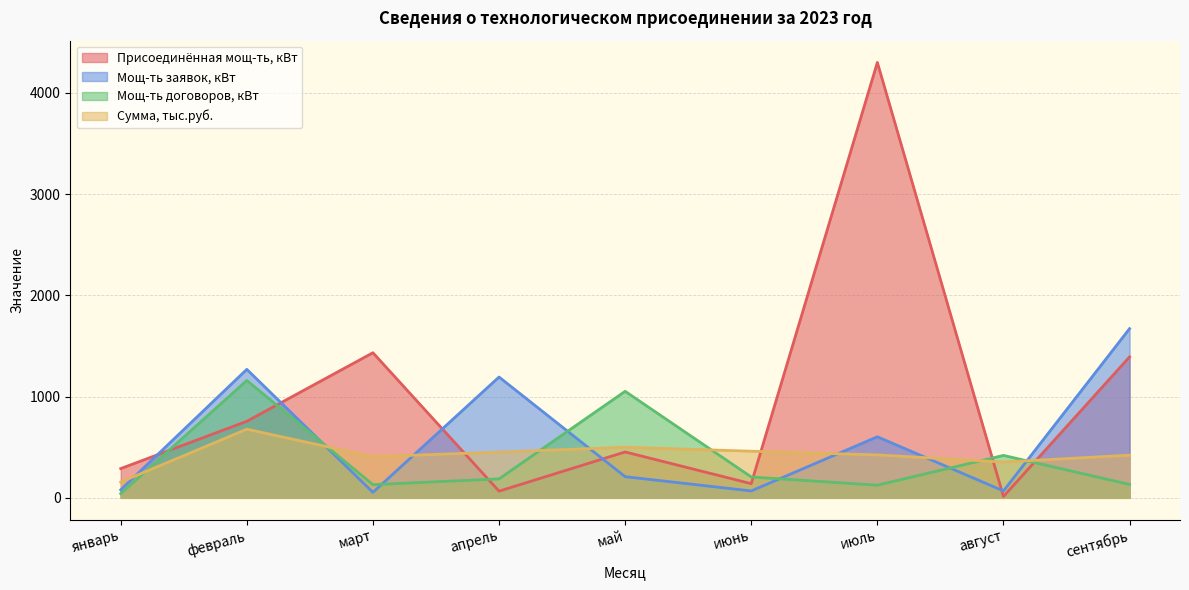

True or false: Присоединённая мощ-ть, кВт and Мощ-ть договоров, кВт cross at least once.

True